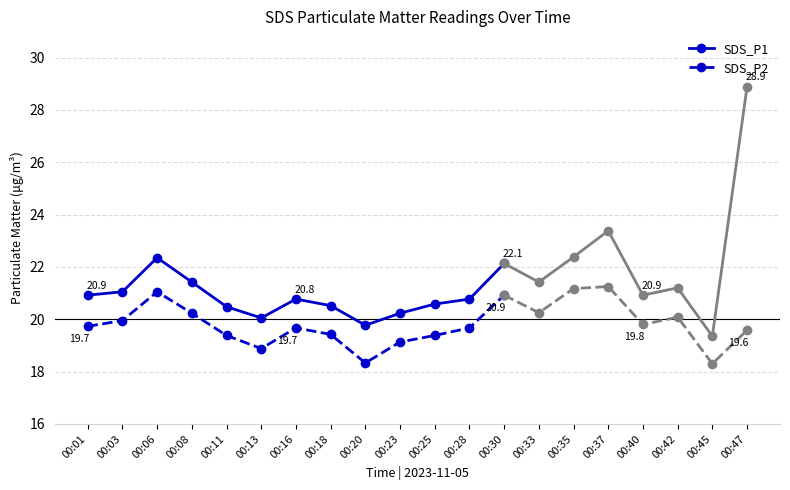

Which series has the largest range (max minus min)?

SDS_P2